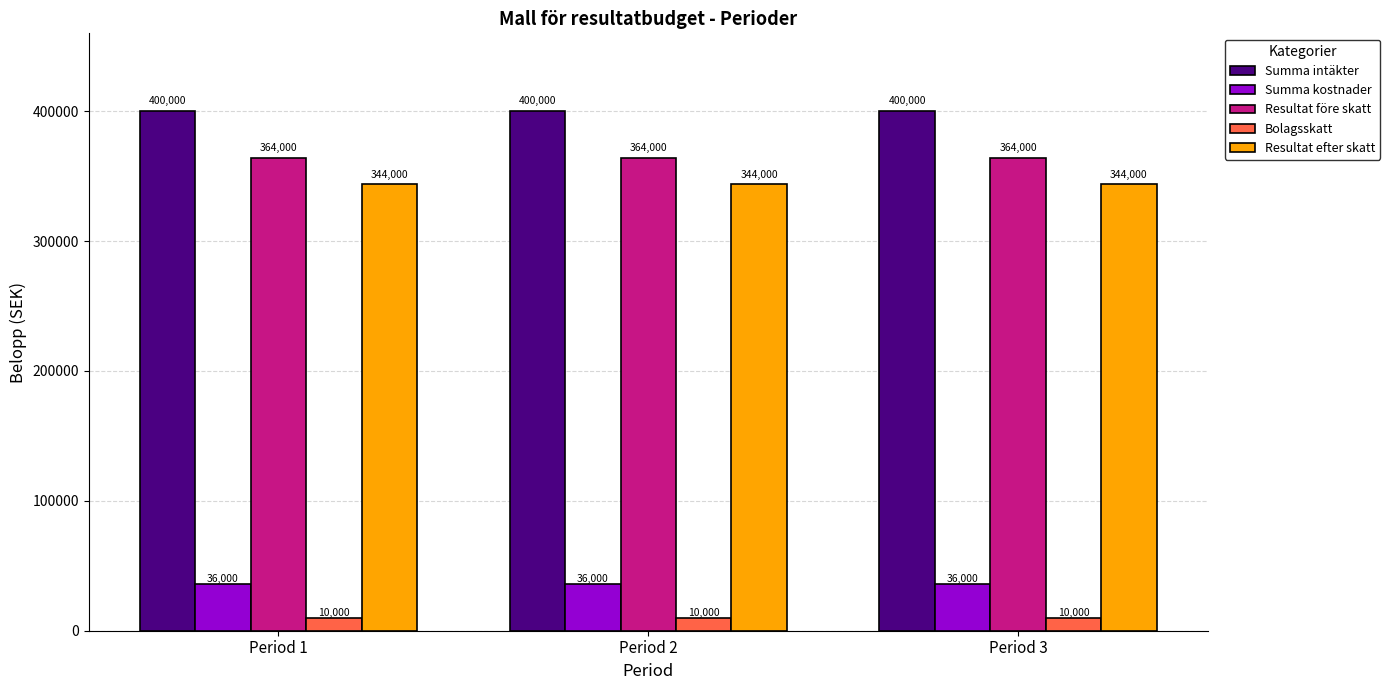

Does the chart contain any negative values?

No